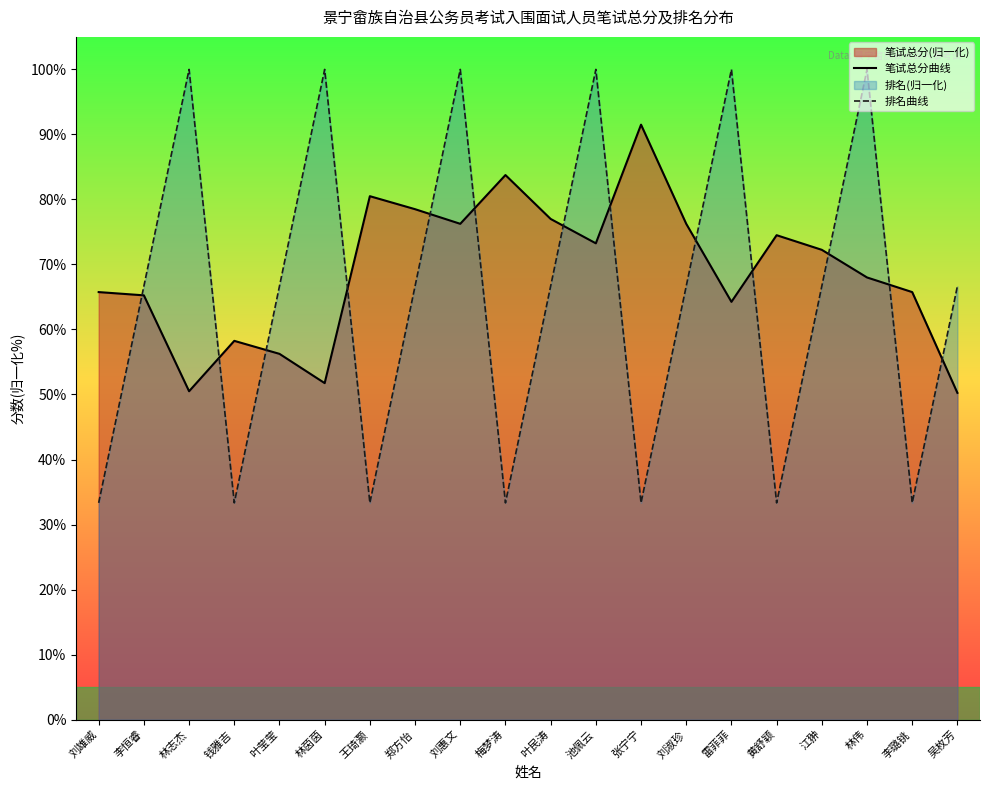

Does the chart display data point markers on the line(s)?

No